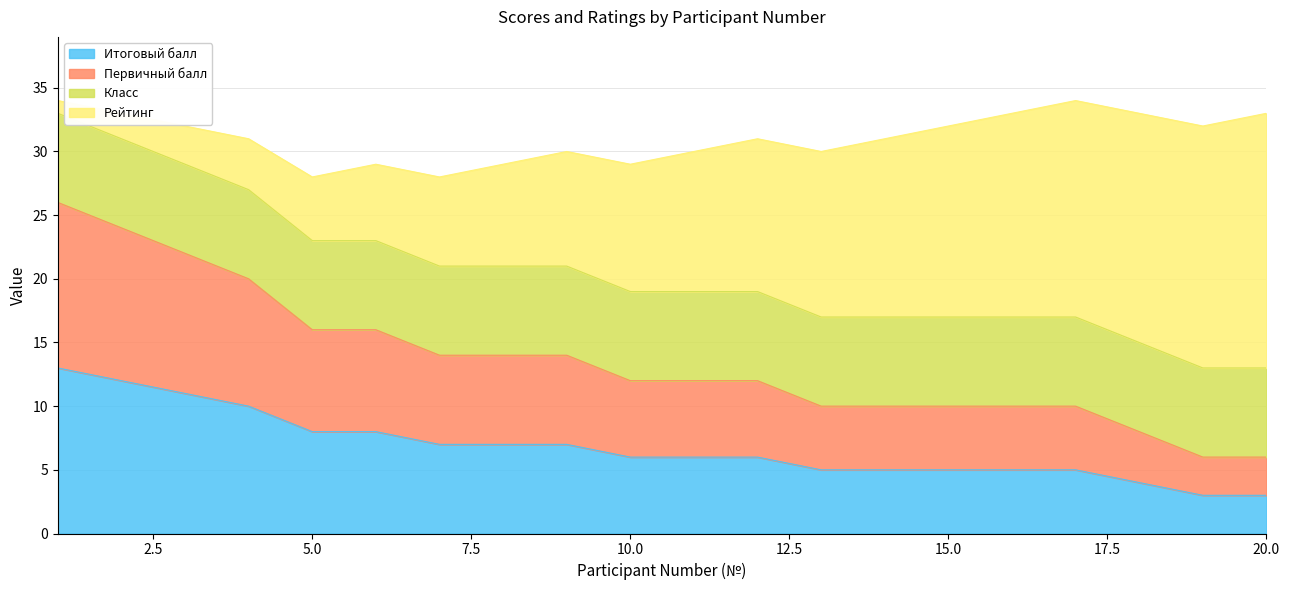

Which label corresponds to the largest value in the chart?

1